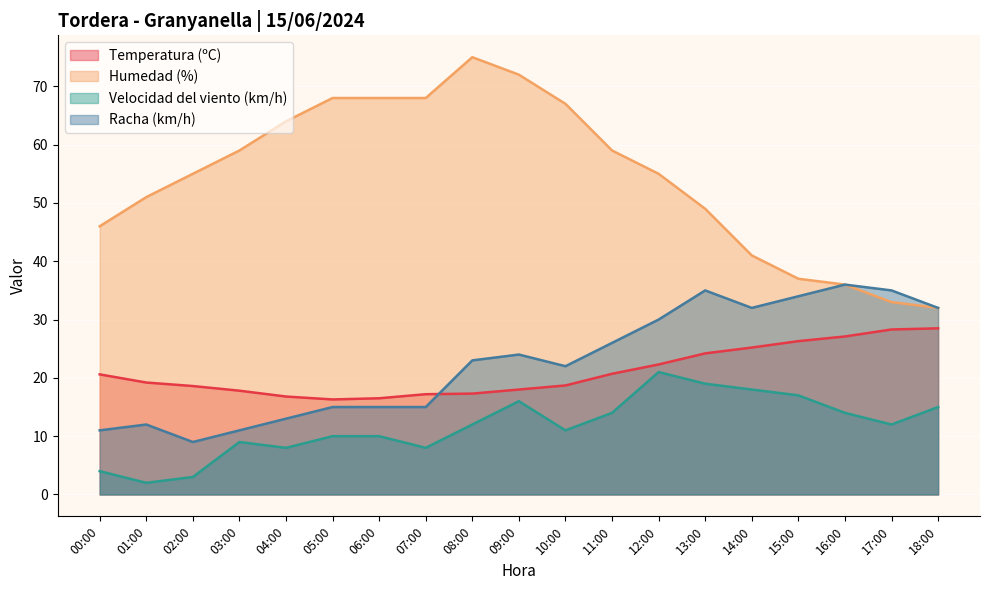

Where does the Temperatura (ºC) series first go above 19?

00:00